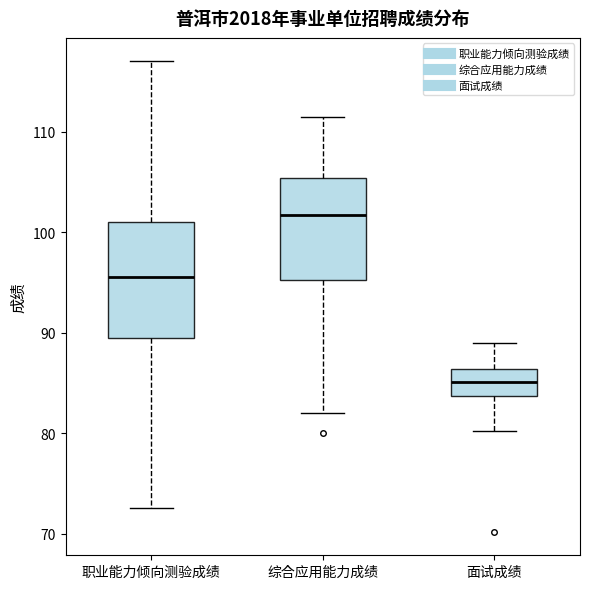

Which box is the tallest, from its lower edge to its upper edge?

职业能力倾向测验成绩